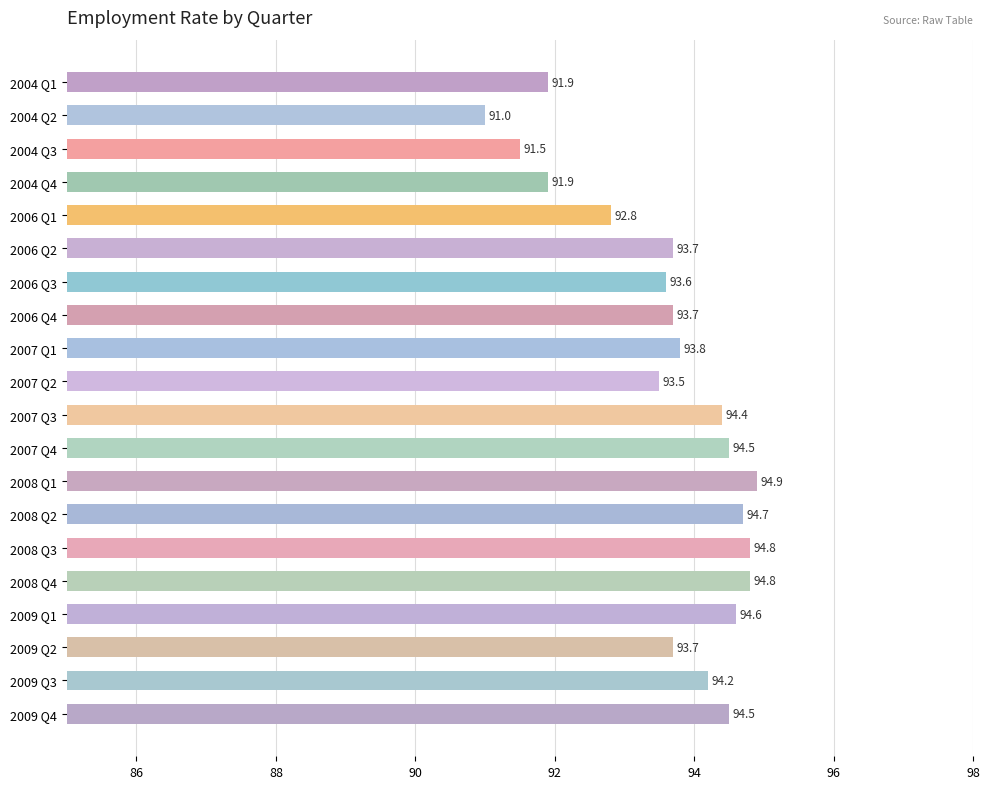

What is the value of the 20th bar from the top?

94.5